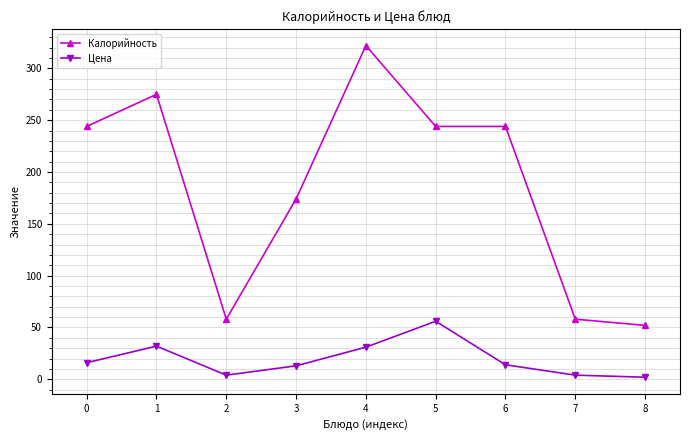

Rank the series at 3 from lowest to highest value.

Цена, Калорийность